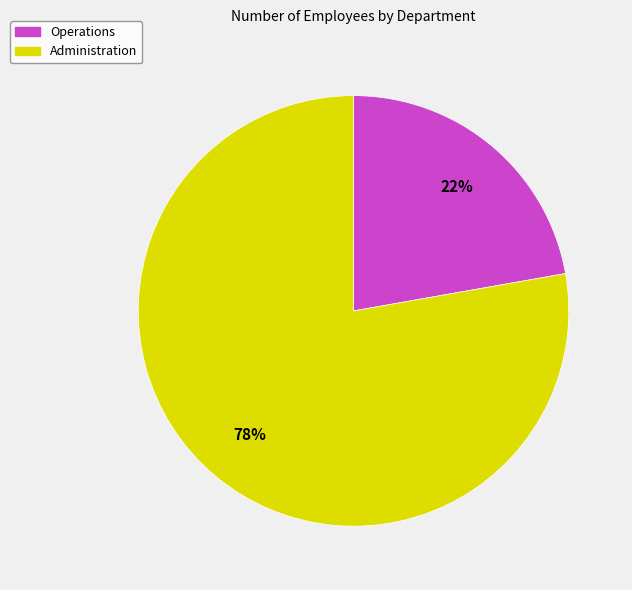

Combined, do Administration and Operations account for over 50%?

Yes